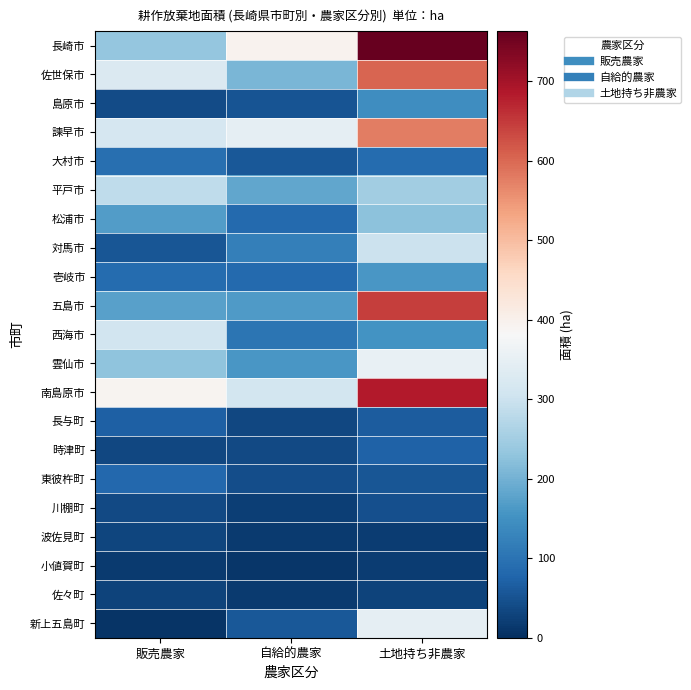

Which series changed the most between 販売農家 and 土地持ち非農家?

長崎市